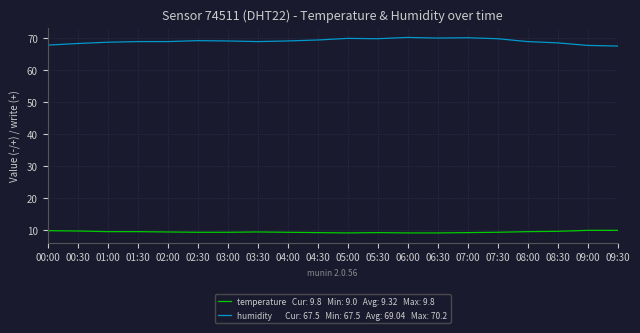

How many categories are shown in the chart?

20